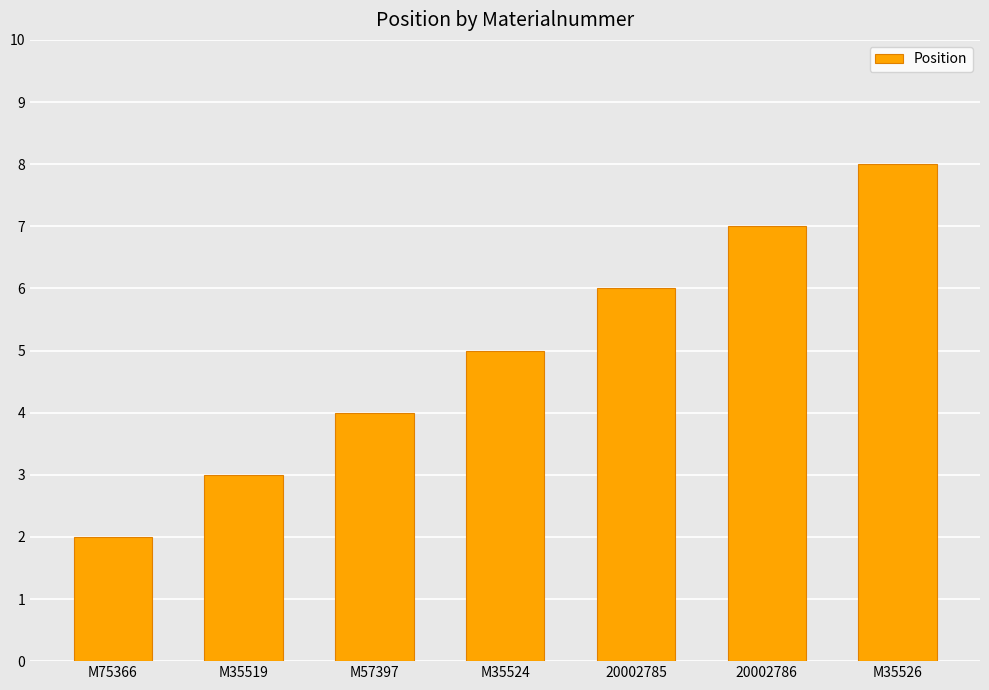

What is the label of the 4th bar from the left?

M35524